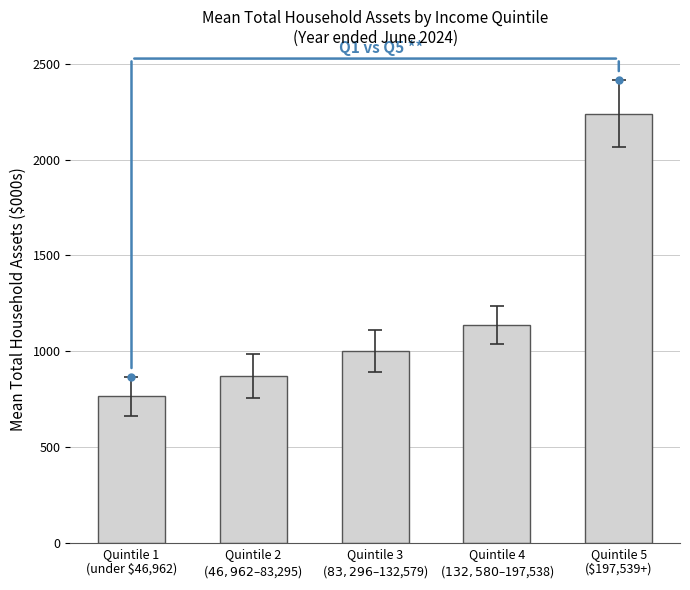

How many bars are there in total?

5